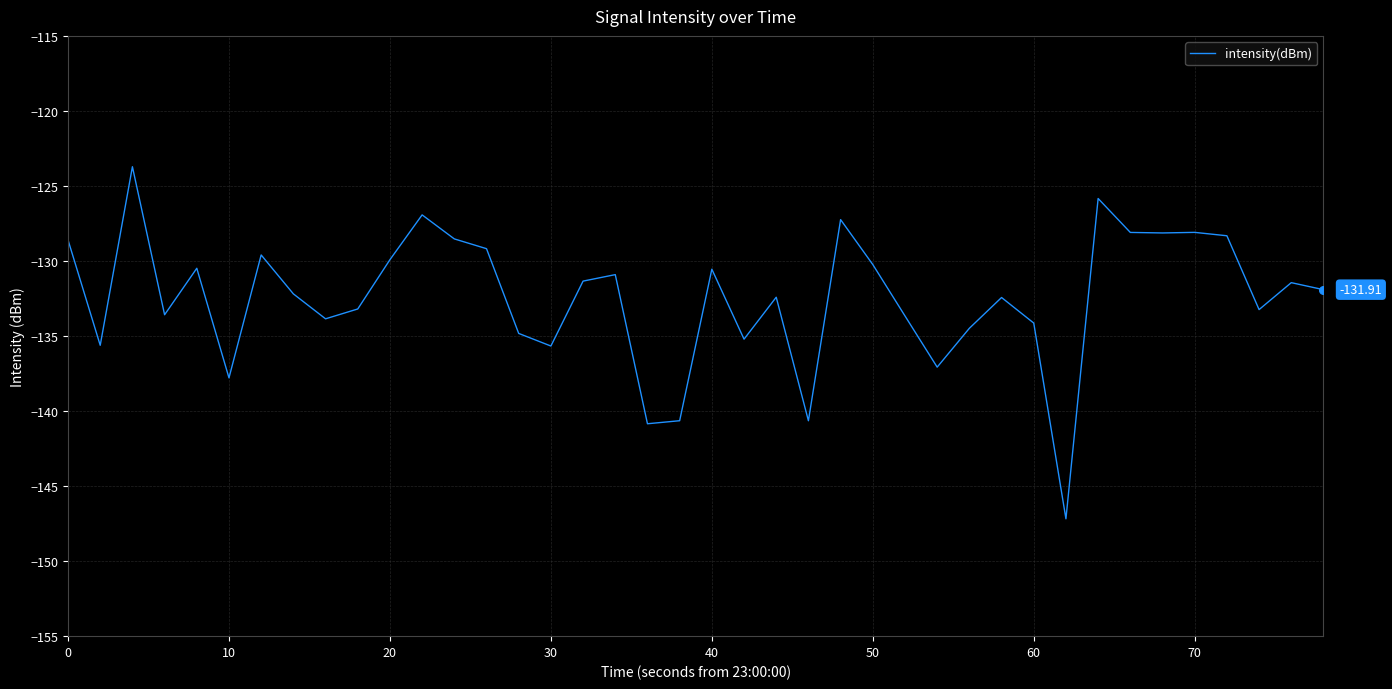

What is the difference between the maximum and minimum values?

23.5